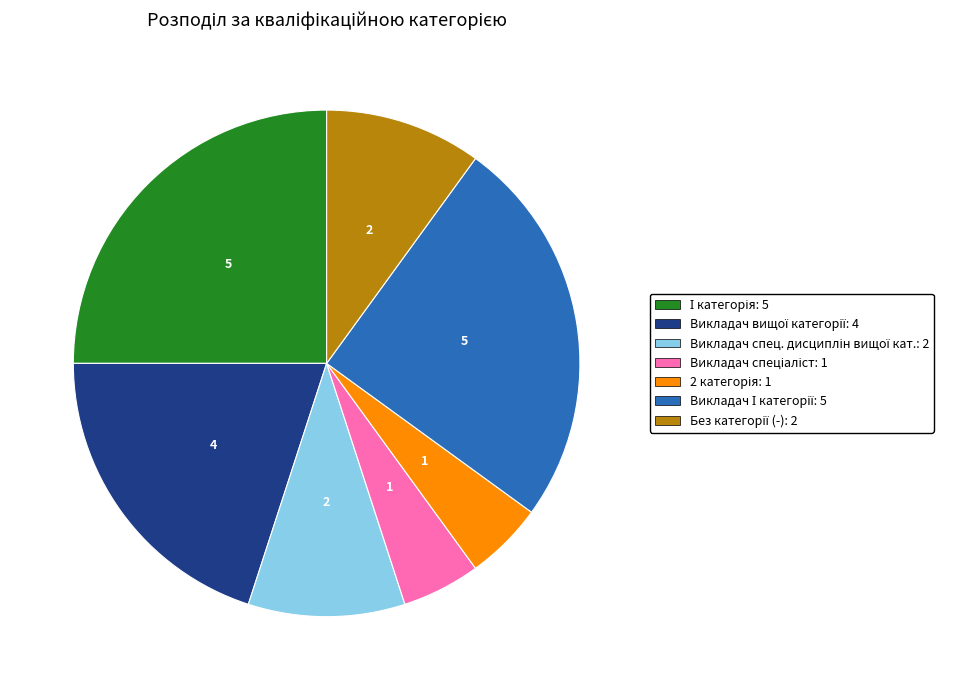

How many segments does this pie chart have?

7